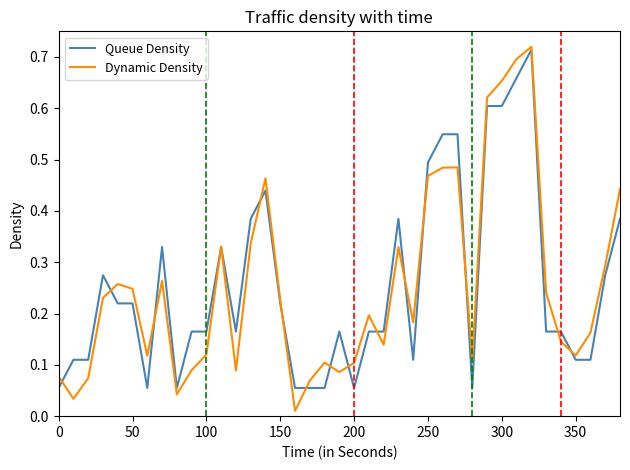

Which series has the largest range (max minus min)?

Dynamic Density